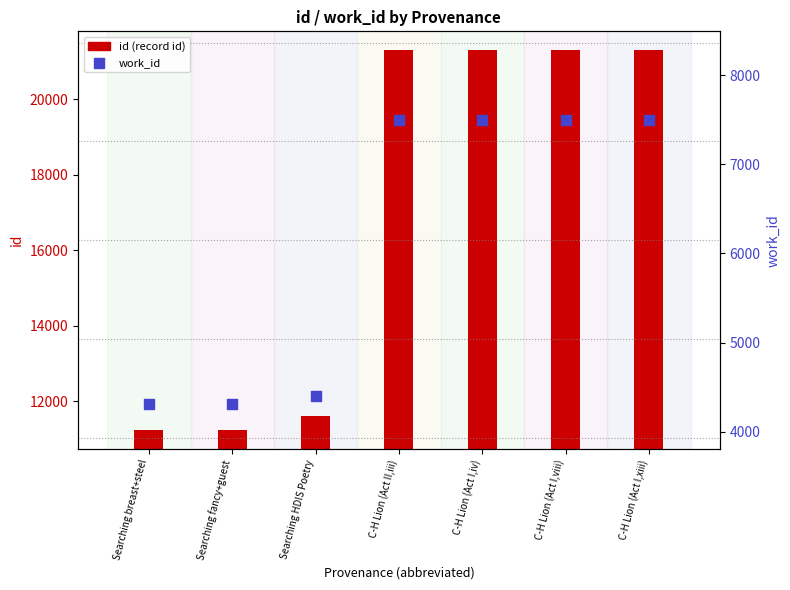

At which category is the sum across all series the highest?

C-H Lion (Act I,xiii)